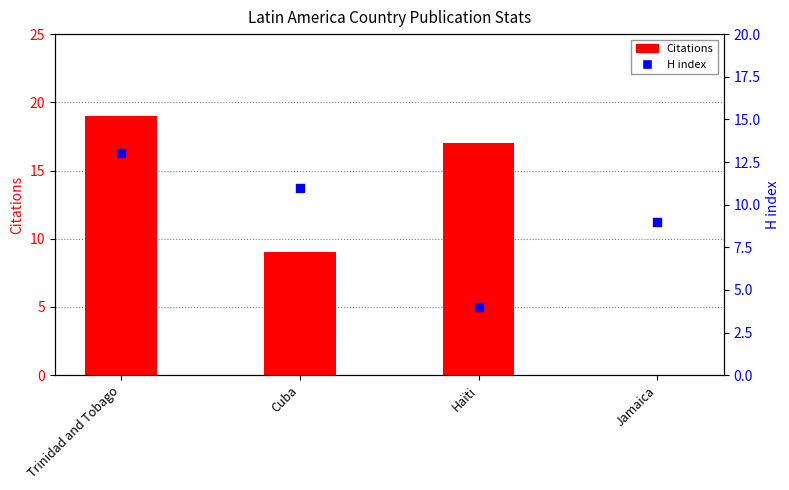

Which series reaches the minimum Y coordinate?

Citations